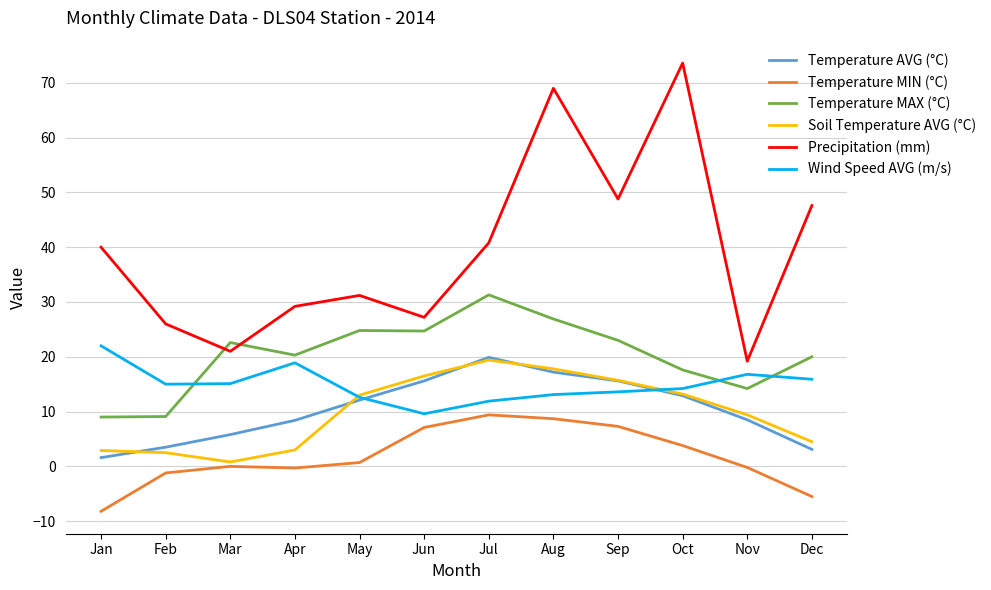

Which series has the largest total across all categories?

Precipitation (mm)